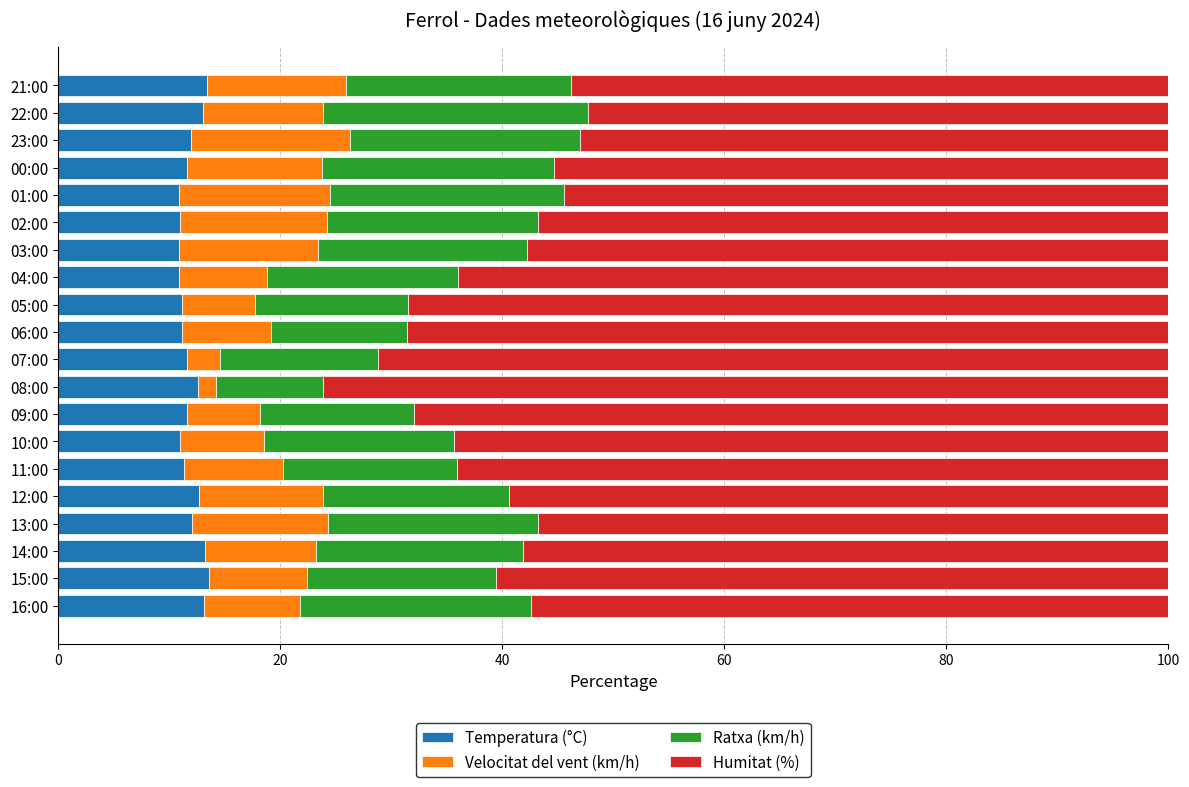

What is the sum of all Temperatura (°C) values?

238.9